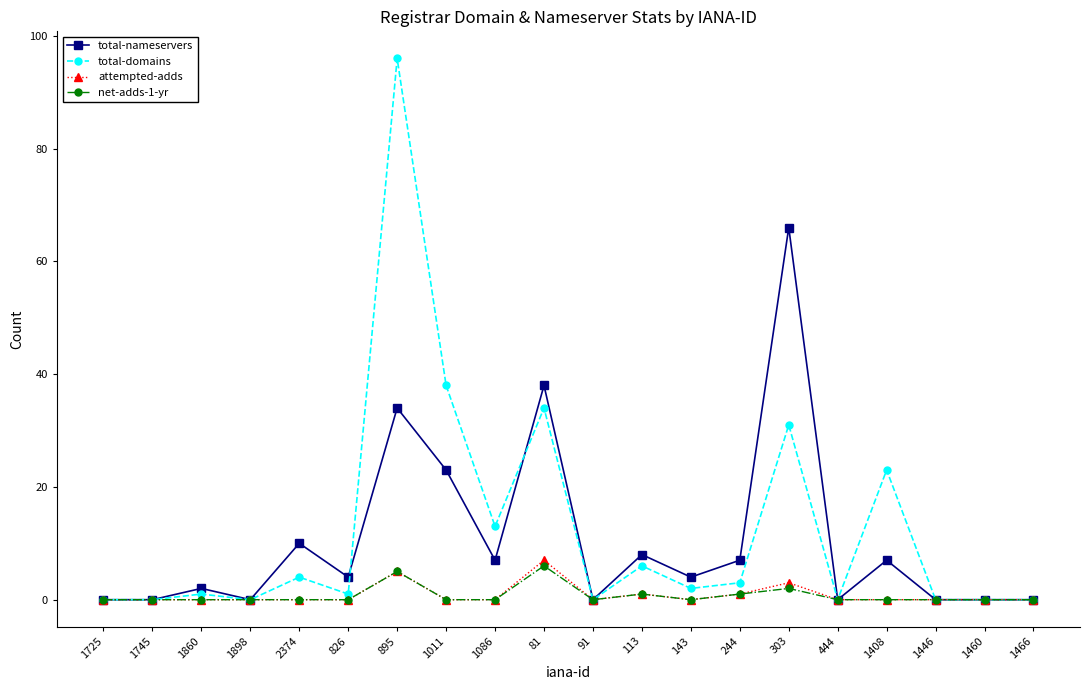

Which series has the widest spread of values?

total-domains